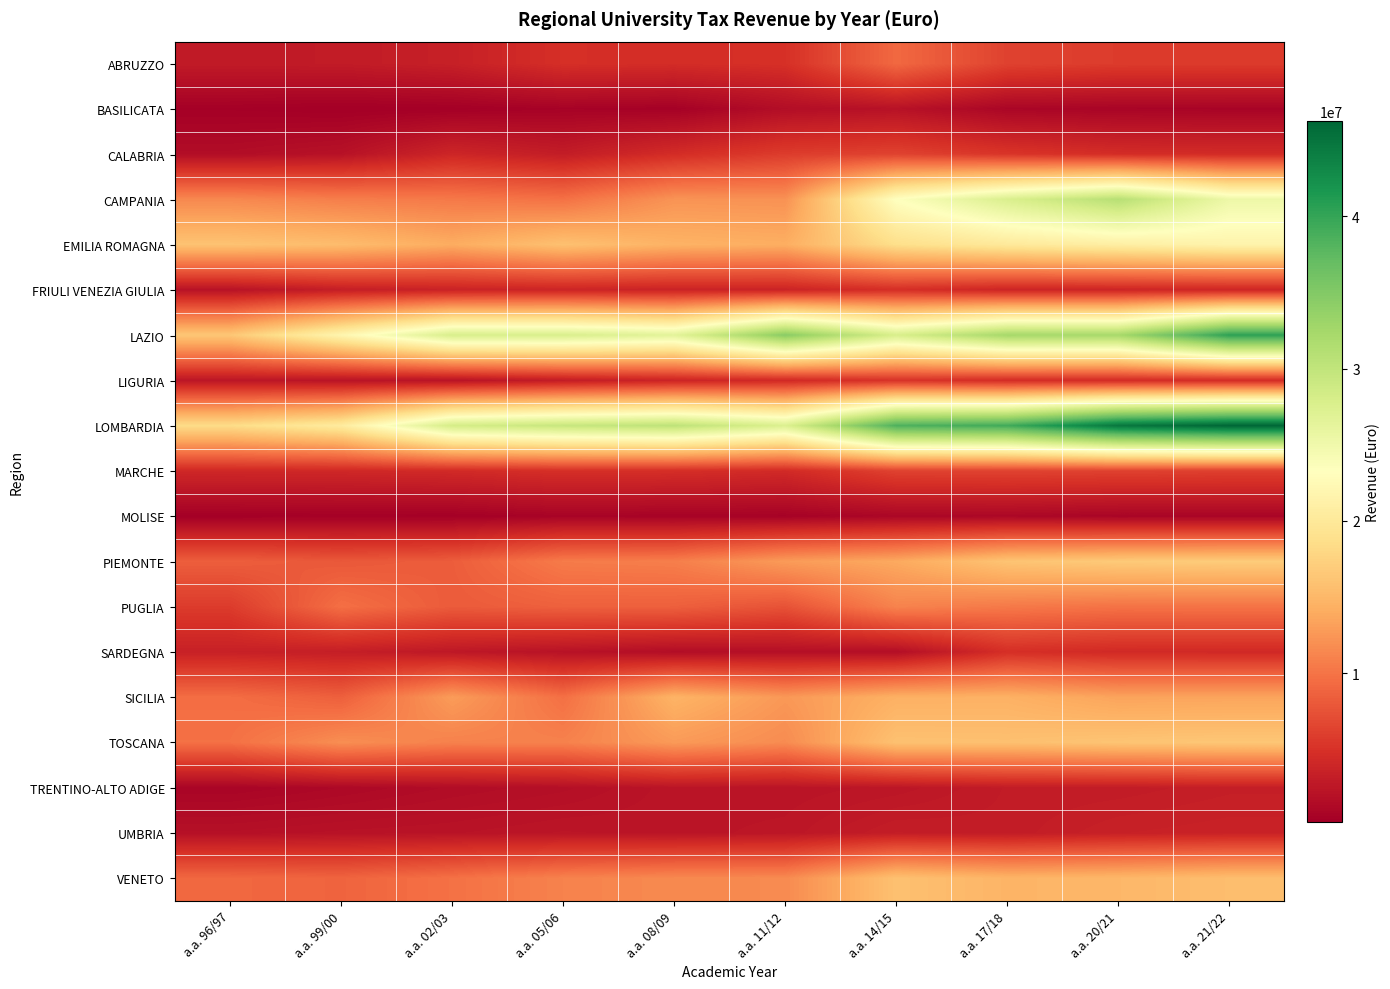

Reading right to left, extract all data points from this chart.

ABRUZZO: a.a. 21/22=5801460.0	a.a. 20/21=5826380.0	a.a. 17/18=6310640.0	a.a. 14/15=9214639.2	a.a. 11/12=4934494.9	a.a. 08/09=4594082.2	a.a. 05/06=4821512.3	a.a. 02/03=3434498.0	a.a. 99/00=2994406.4	a.a. 96/97=2923740.0
BASILICATA: a.a. 21/22=754460.0	a.a. 20/21=813120.0	a.a. 17/18=956620.0	a.a. 14/15=2109985.0	a.a. 11/12=1697557.4	a.a. 08/09=500000.0	a.a. 05/06=622110.0	a.a. 02/03=372900.0	a.a. 99/00=284087.7	a.a. 96/97=422499.2
CALABRIA: a.a. 21/22=4489520.0	a.a. 20/21=4608940.0	a.a. 17/18=5283180.0	a.a. 14/15=6350271.8	a.a. 11/12=5872574.9	a.a. 08/09=4591506.5	a.a. 05/06=3117282.6	a.a. 02/03=3988150.0	a.a. 99/00=2092332.2	a.a. 96/97=1628183.6
CAMPANIA: a.a. 21/22=25297860.0	a.a. 20/21=30880780.0	a.a. 17/18=27631240.0	a.a. 14/15=23328400.0	a.a. 11/12=12138523.0	a.a. 08/09=12267320.0	a.a. 05/06=9838554.0	a.a. 02/03=10392458.0	a.a. 99/00=10760606.7	a.a. 96/97=11470301.2
EMILIA ROMAGNA: a.a. 21/22=21603120.0	a.a. 20/21=20852160.0	a.a. 17/18=20082720.0	a.a. 14/15=18689402.4	a.a. 11/12=14235230.1	a.a. 08/09=14598986.1	a.a. 05/06=15863788.0	a.a. 02/03=14089350.0	a.a. 99/00=15461105.6	a.a. 96/97=16030227.2
FRIULI VENEZIA GIULIA: a.a. 21/22=3984960.0	a.a. 20/21=3916920.0	a.a. 17/18=3868760.0	a.a. 14/15=4751218.5	a.a. 11/12=3754302.2	a.a. 08/09=3699100.0	a.a. 05/06=3844966.5	a.a. 02/03=3672462.7	a.a. 99/00=3241283.5	a.a. 96/97=2146033.4
LAZIO: a.a. 21/22=40462240.0	a.a. 20/21=32293940.0	a.a. 17/18=32399780.0	a.a. 14/15=27811996.3	a.a. 11/12=34518719.0	a.a. 08/09=26562863.1	a.a. 05/06=27750469.6	a.a. 02/03=27845113.7	a.a. 99/00=21892063.0	a.a. 96/97=16409199.1
LIGURIA: a.a. 21/22=4500580.0	a.a. 20/21=4491760.0	a.a. 17/18=4568340.0	a.a. 14/15=5101003.0	a.a. 11/12=4248376.5	a.a. 08/09=3793616.0	a.a. 05/06=3040176.0	a.a. 02/03=2171801.0	a.a. 99/00=2244728.3	a.a. 96/97=2515661.6
LOMBARDIA: a.a. 21/22=46250260.0	a.a. 20/21=44720340.0	a.a. 17/18=39271540.0	a.a. 14/15=38517830.3	a.a. 11/12=27411342.6	a.a. 08/09=30296665.2	a.a. 05/06=29481572.8	a.a. 02/03=28210880.9	a.a. 99/00=20420589.6	a.a. 96/97=18414762.9
MARCHE: a.a. 21/22=6118420.0	a.a. 20/21=6268220.0	a.a. 17/18=6375180.0	a.a. 14/15=6306593.0	a.a. 11/12=4400528.5	a.a. 08/09=4738003.4	a.a. 05/06=4829507.5	a.a. 02/03=4382017.2	a.a. 99/00=4171146.6	a.a. 96/97=4167952.1
MOLISE: a.a. 21/22=872900.0	a.a. 20/21=865340.0	a.a. 17/18=1085700.0	a.a. 14/15=1033340.0	a.a. 11/12=594714.3	a.a. 08/09=651759.0	a.a. 05/06=737677.0	a.a. 02/03=401873.0	a.a. 99/00=441384.7	a.a. 96/97=377860.5
PIEMONTE: a.a. 21/22=16876160.0	a.a. 20/21=16704660.0	a.a. 17/18=16157120.0	a.a. 14/15=13845675.0	a.a. 11/12=12826430.0	a.a. 08/09=10792226.0	a.a. 05/06=10549336.0	a.a. 02/03=8341395.0	a.a. 99/00=7969131.4	a.a. 96/97=8434881.0
PUGLIA: a.a. 21/22=9964780.0	a.a. 20/21=9919560.0	a.a. 17/18=10393880.0	a.a. 14/15=11119569.0	a.a. 11/12=7541000.0	a.a. 08/09=8532497.2	a.a. 05/06=8591378.6	a.a. 02/03=8195335.0	a.a. 99/00=9686369.7	a.a. 96/97=5815304.7
SARDEGNA: a.a. 21/22=4263420.0	a.a. 20/21=4297860.0	a.a. 17/18=4768820.0	a.a. 14/15=1723272.3	a.a. 11/12=1839354.2	a.a. 08/09=1650195.0	a.a. 05/06=2140490.0	a.a. 02/03=2629724.0	a.a. 99/00=3254481.5	a.a. 96/97=3498468.7
SICILIA: a.a. 21/22=13470520.0	a.a. 20/21=13402060.0	a.a. 17/18=14474040.0	a.a. 14/15=14432026.6	a.a. 11/12=12595249.1	a.a. 08/09=14687879.2	a.a. 05/06=9718637.3	a.a. 02/03=12883078.1	a.a. 99/00=8542414.4	a.a. 96/97=9544309.4
TOSCANA: a.a. 21/22=16389520.0	a.a. 20/21=16195340.0	a.a. 17/18=15802500.0	a.a. 14/15=15900000.0	a.a. 11/12=11711382.0	a.a. 08/09=12765582.2	a.a. 05/06=11000000.0	a.a. 02/03=11000000.0	a.a. 99/00=11906979.4	a.a. 96/97=9812681.1
TRENTINO-ALTO ADIGE: a.a. 21/22=3283256.9	a.a. 20/21=3037657.5	a.a. 17/18=2999882.0	a.a. 14/15=2505072.0	a.a. 11/12=2319388.8	a.a. 08/09=2363050.3	a.a. 05/06=1841617.7	a.a. 02/03=1578163.2	a.a. 99/00=1183472.4	a.a. 96/97=838581.4
UMBRIA: a.a. 21/22=3644200.0	a.a. 20/21=3503780.0	a.a. 17/18=3035900.0	a.a. 14/15=3169500.0	a.a. 11/12=2506078.8	a.a. 08/09=2362436.3	a.a. 05/06=2463618.8	a.a. 02/03=2234882.0	a.a. 99/00=2138131.6	a.a. 96/97=1939853.4
VENETO: a.a. 21/22=15569820.0	a.a. 20/21=14990360.0	a.a. 17/18=14767340.0	a.a. 14/15=15862462.6	a.a. 11/12=11606310.8	a.a. 08/09=11561627.8	a.a. 05/06=11057959.9	a.a. 02/03=9830831.7	a.a. 99/00=8863246.7	a.a. 96/97=9136163.9